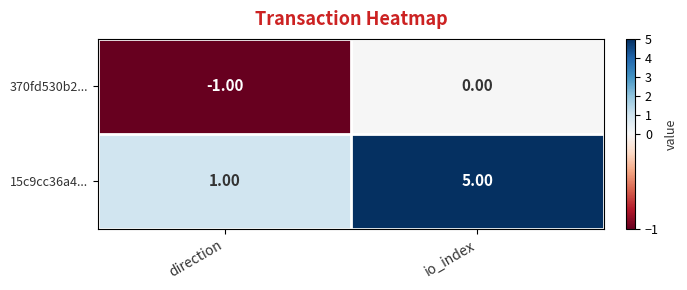

What is the average value of the 15c9cc36a4... series?

3